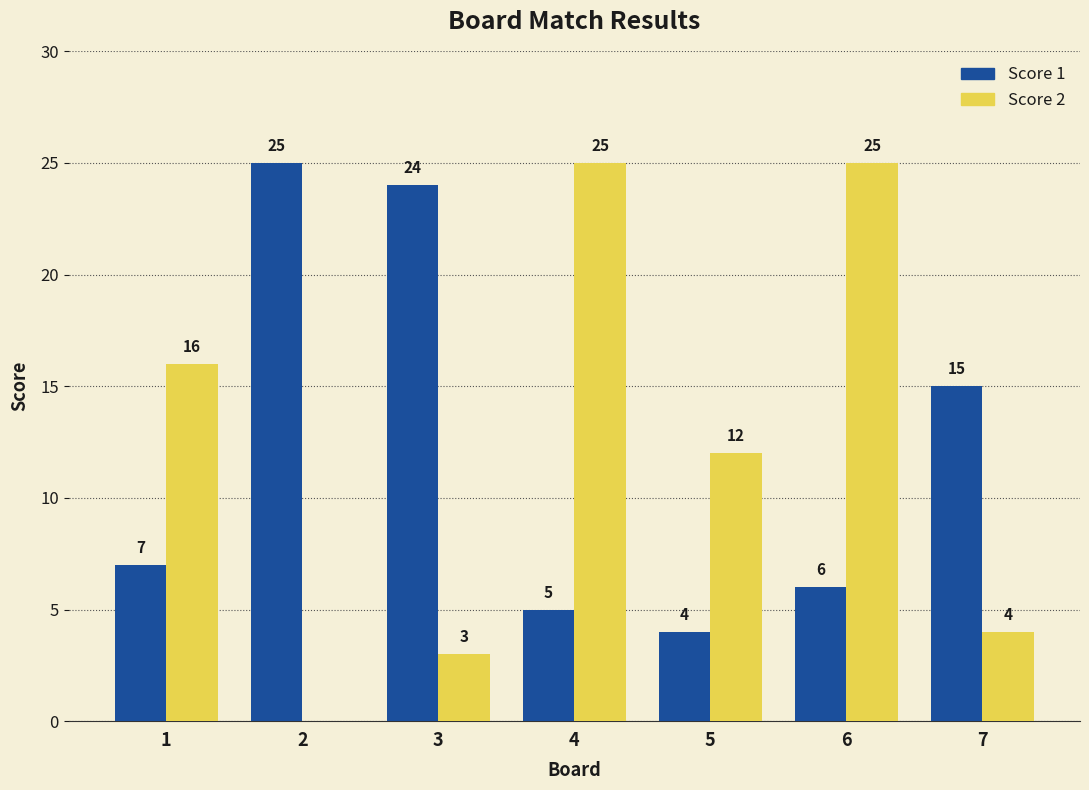

What is the sum of all Score 1 values?

86